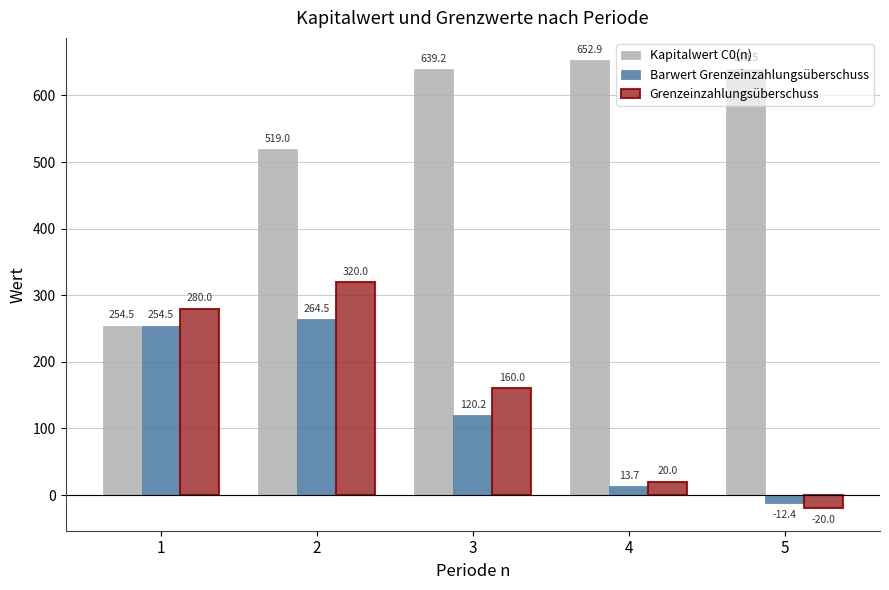

Which category has the highest value in the Grenzeinzahlungsüberschuss series?

2